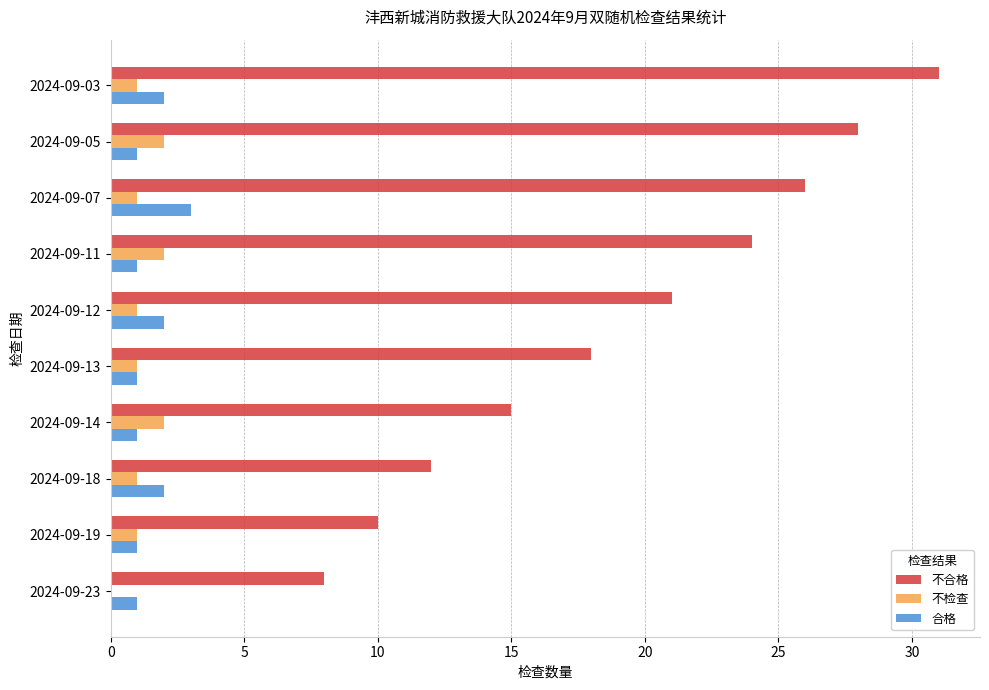

What are all the series names shown in the legend?

不合格, 不检查, 合格